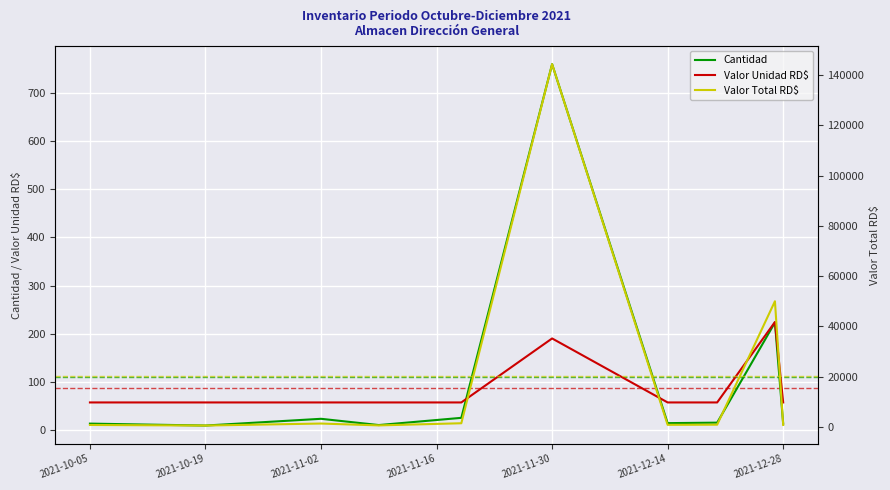

True or false: Valor Total RD$ and Cantidad cross at least once.

False